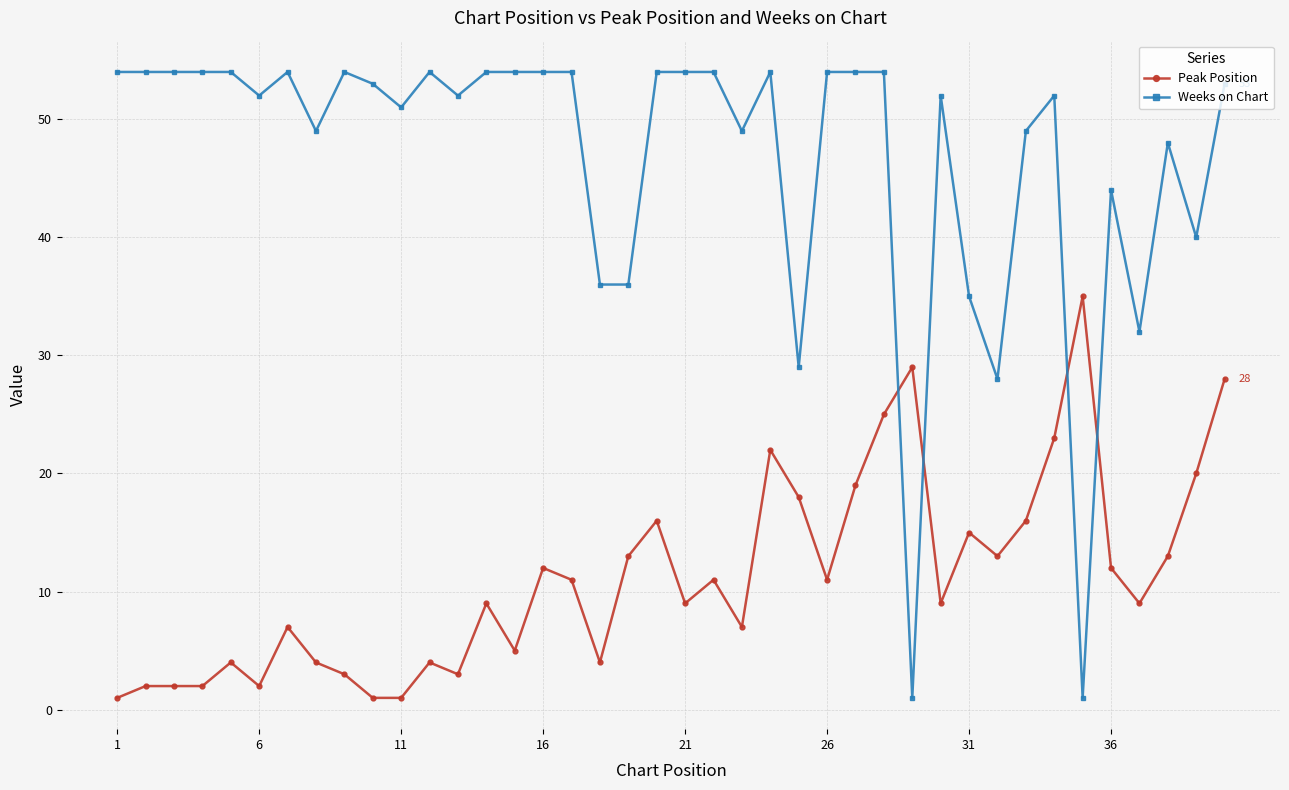

List the series in order of their overall mean, highest first.

Weeks on Chart, Peak Position